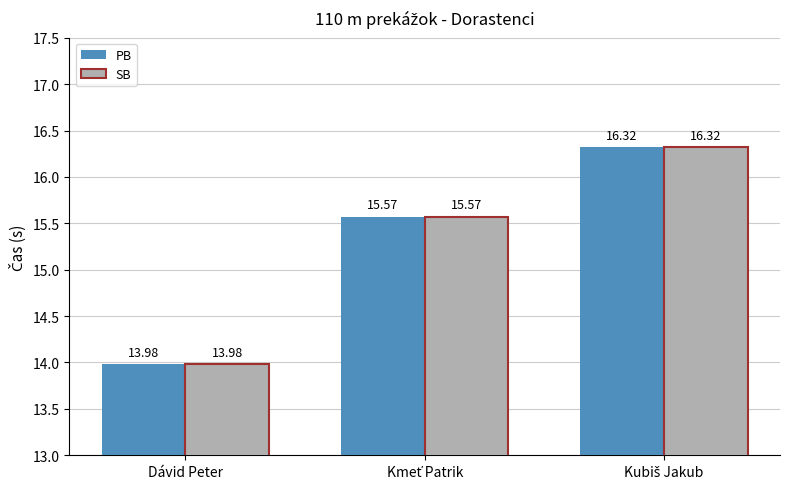

What is the sum of all PB values?

45.9